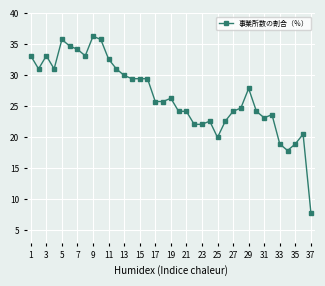

What is the smallest value displayed?

7.9